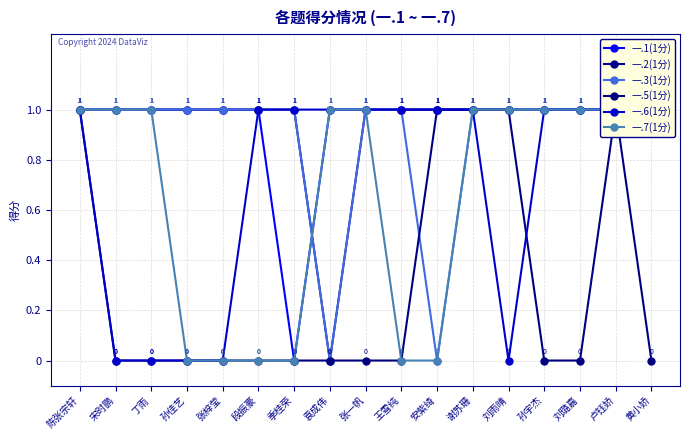

Reading left to right, transcribe all the data shown in this chart.

一.1(1分): 1	1	1	1	1	1	0	1	1	1	1	1	1	1	1	1	1
一.2(1分): 1	1	1	1	1	1	1	0	1	1	1	1	1	1	1	1	1
一.3(1分): 1	1	1	1	1	1	1	0	1	1	0	1	1	1	1	1	1
一.5(1分): 1	0	0	0	0	0	0	0	0	0	1	1	1	0	0	1	0
一.6(1分): 1	0	0	0	0	1	1	1	1	1	1	1	0	1	1	1	1
一.7(1分): 1	1	1	0	0	0	0	1	1	0	0	1	1	1	1	1	1